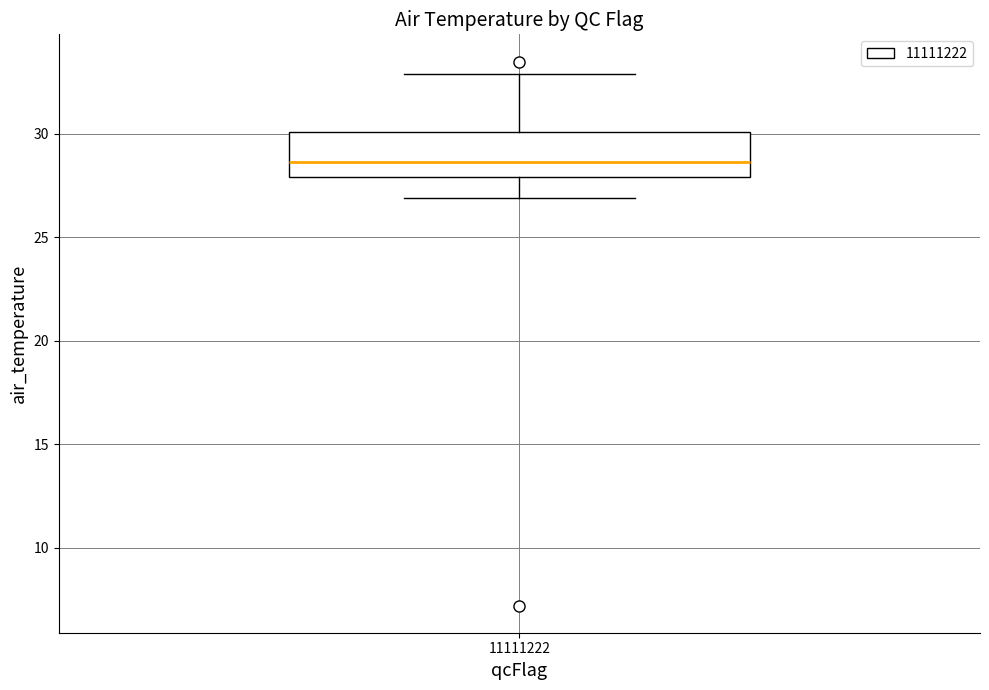

Transcribe this box plot: give where the median line is, the range the box spans, and where the two whiskers end, as read against the y-axis. The values are not printed on the chart, so give them approximately, as read against the axis.

median 28.5, box 28.0 to 30.0, whiskers 27.0 to 33.0